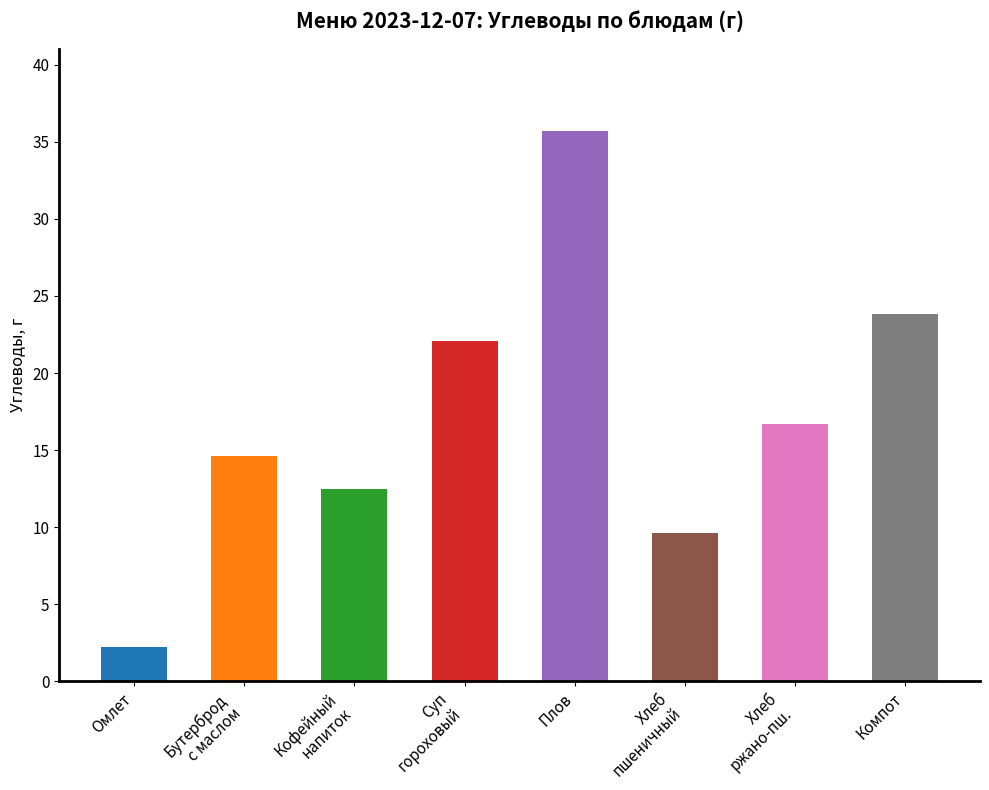

Is it true that the value at Суп
гороховый is 22.1?

True